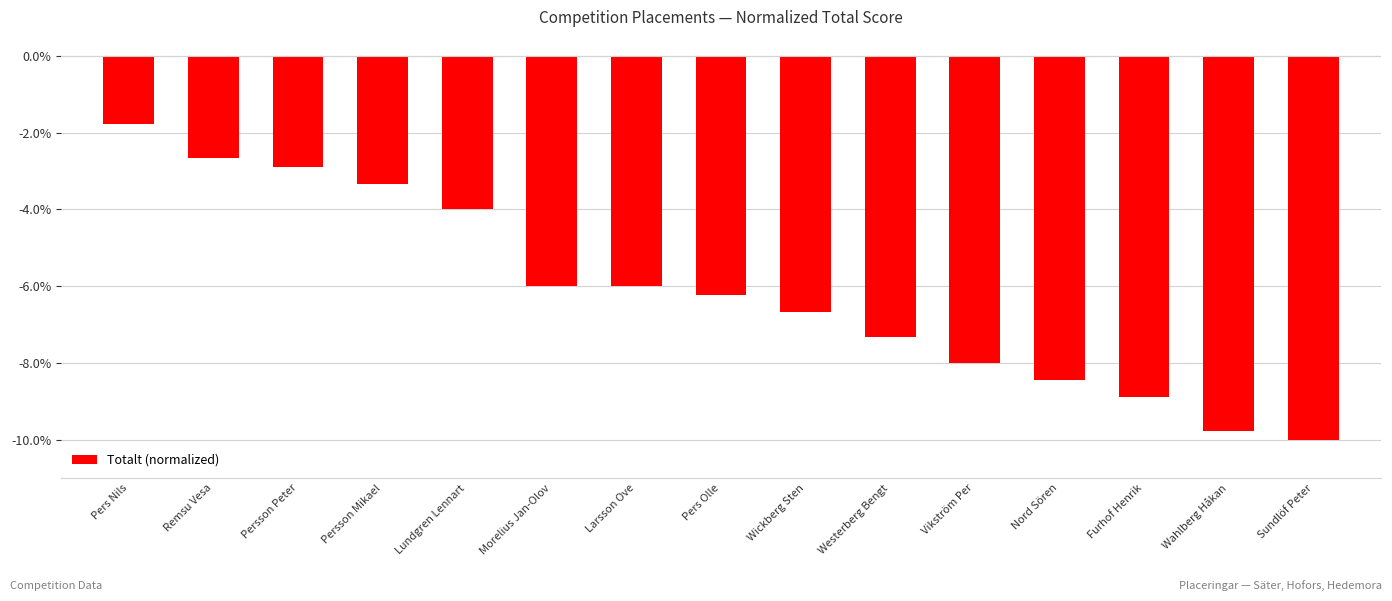

Does the chart contain stacked bars?

No